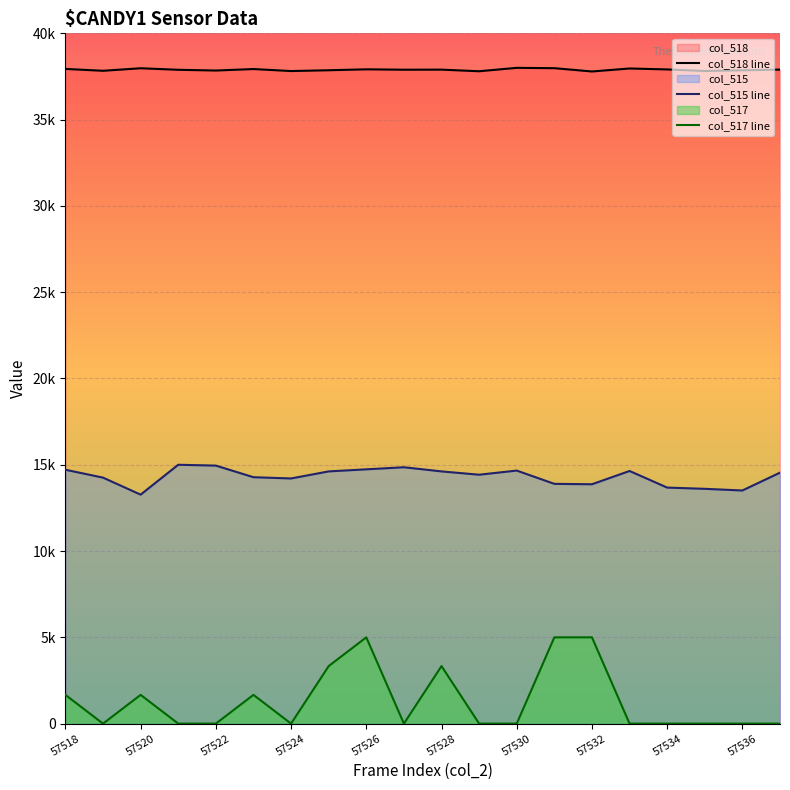

Is the value of col_515 line at 57536 greater than the value of col_518 line at 57524?

No